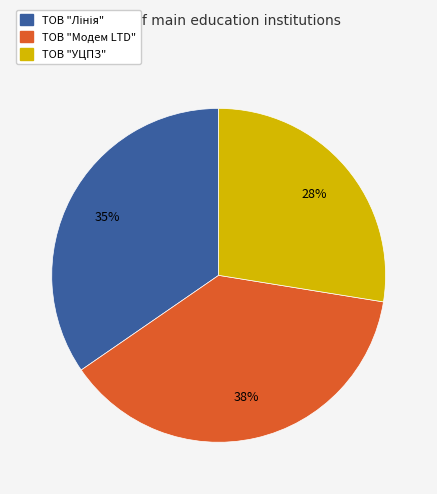

To the nearest percent, what is the average slice percentage?

33%